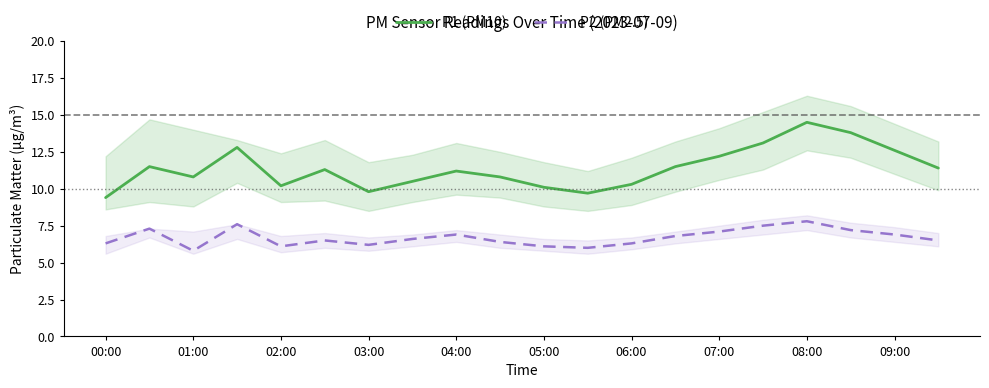

What is the maximum value for P2 (PM2.5)?

7.8